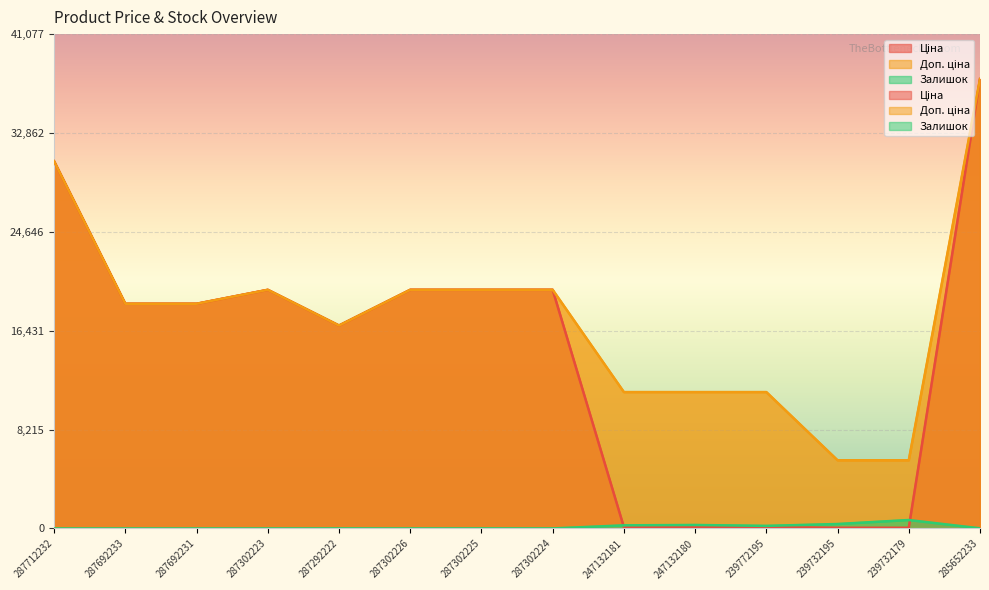

Which series has the largest total across all categories?

Доп. ціна